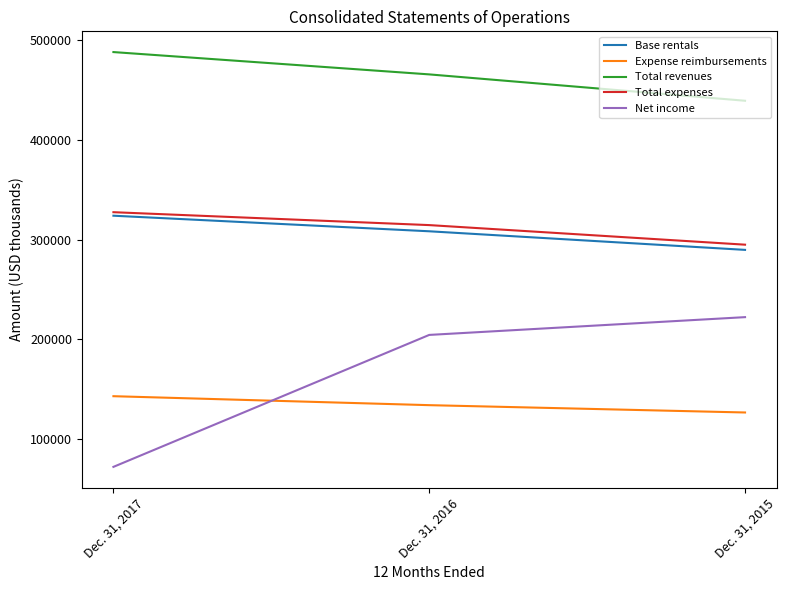

What is the sum of all Expense reimbursements values?

403103